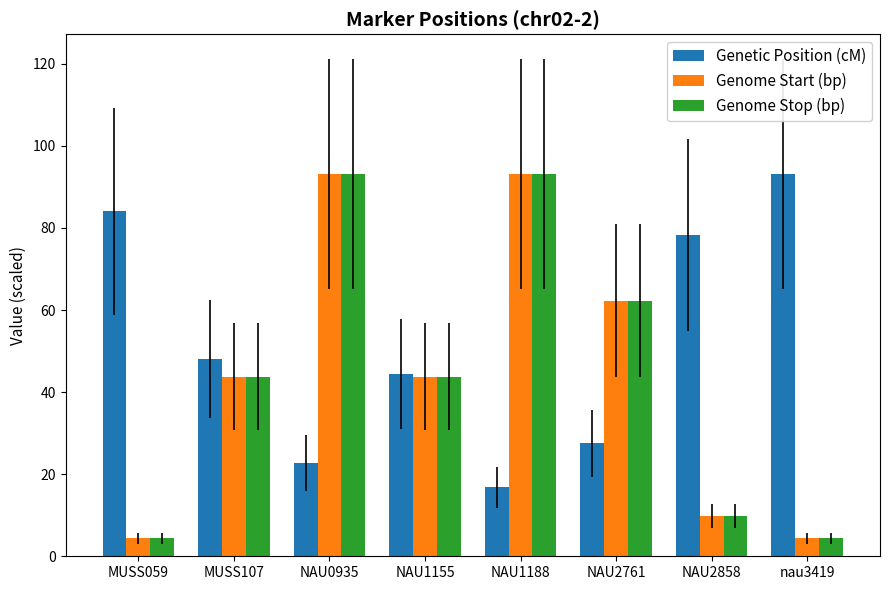

Reading left to right, extract all data points from this chart.

Genetic Position (cM): 84.1	48.0	22.7	44.4	16.8	27.5	78.3	93.2
Genome Start (bp): 4.4	43.8	93.2	43.8	93.2	62.3	9.7	4.4
Genome Stop (bp): 4.4	43.8	93.2	43.8	93.2	62.3	9.7	4.4